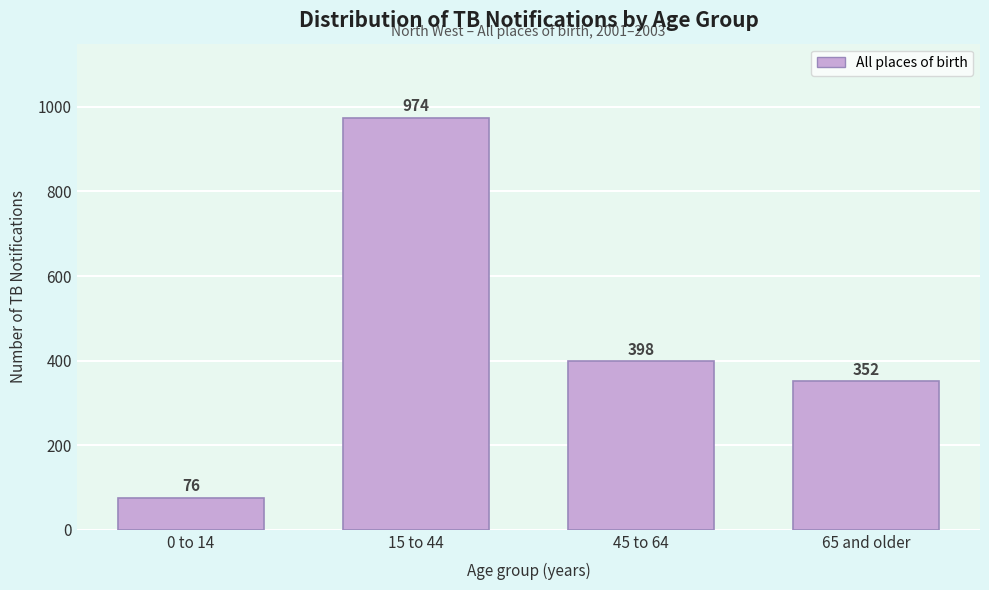

Reading right to left, list all the values displayed in this chart.

65 and older=352	45 to 64=398	15 to 44=974	0 to 14=76